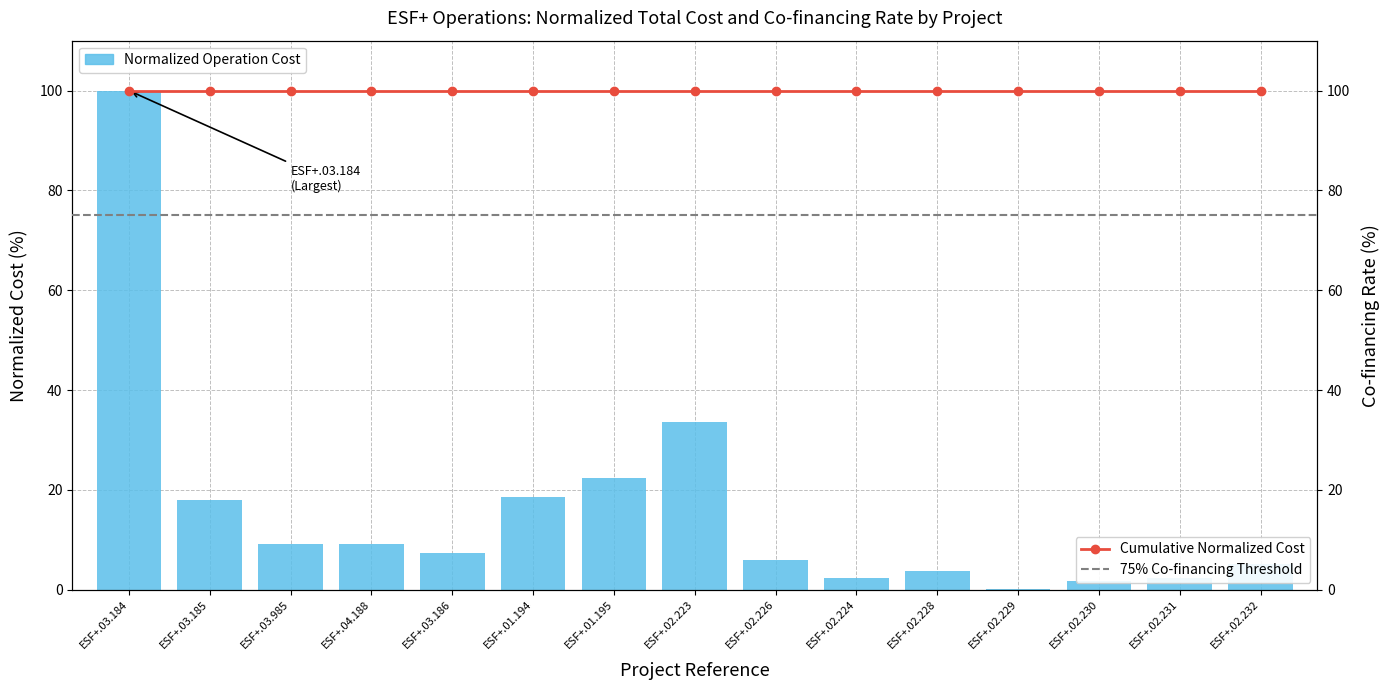

What is the difference between the second highest and minimum values?

33.4